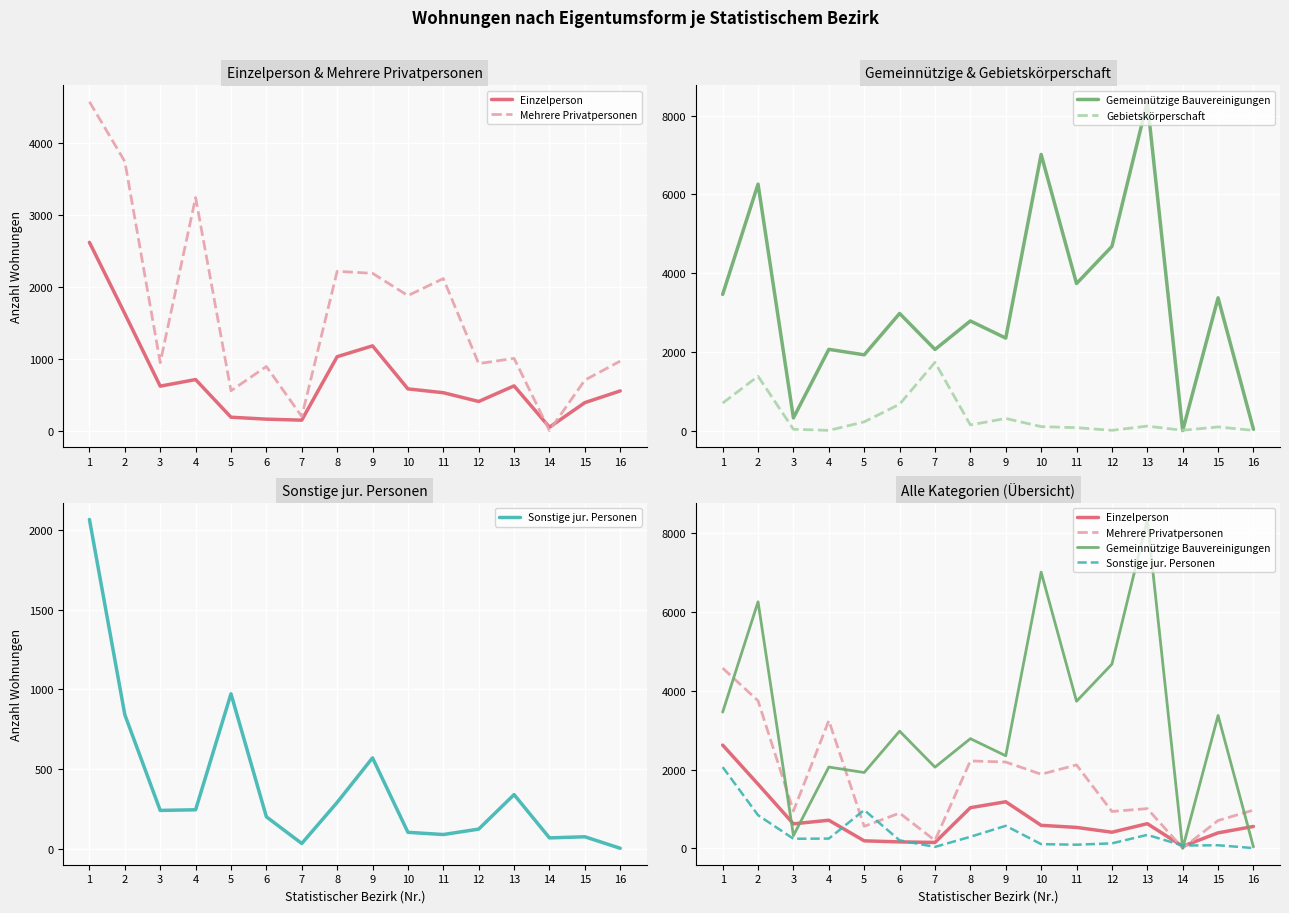

At which label does Einzelperson first exceed 584?

1